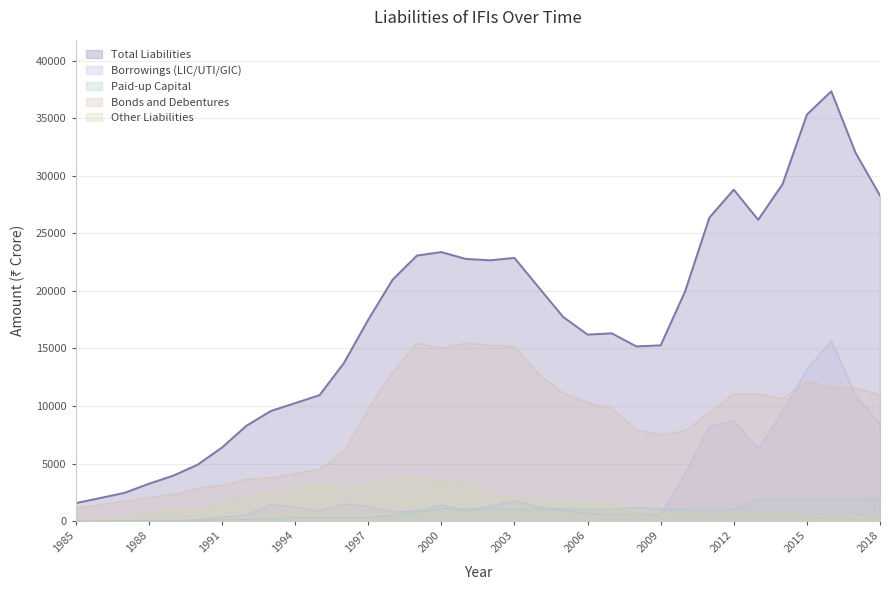

Which category has the lowest value in the Bonds and Debentures series?

1985